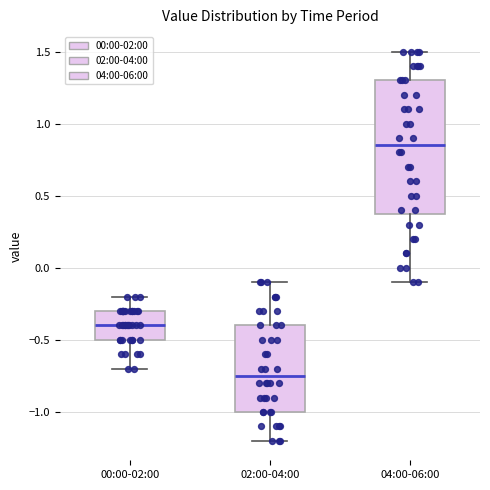

Where does the upper whisker of the box for 04:00-06:00 end on the y-axis? The values are not printed on the chart, so give them approximately, as read against the axis.

1.50